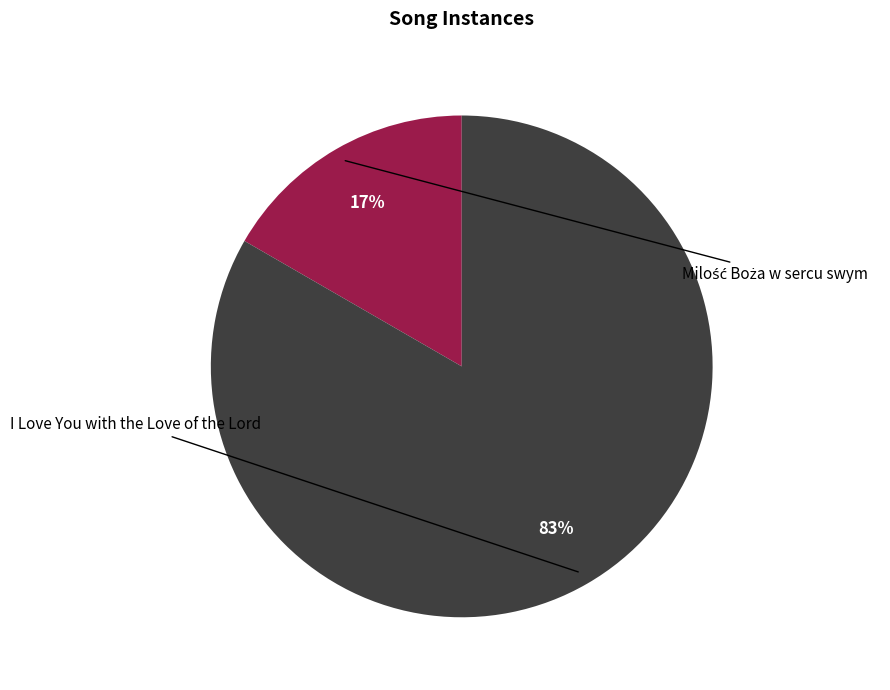

To the nearest percent, what is the average slice percentage?

50%